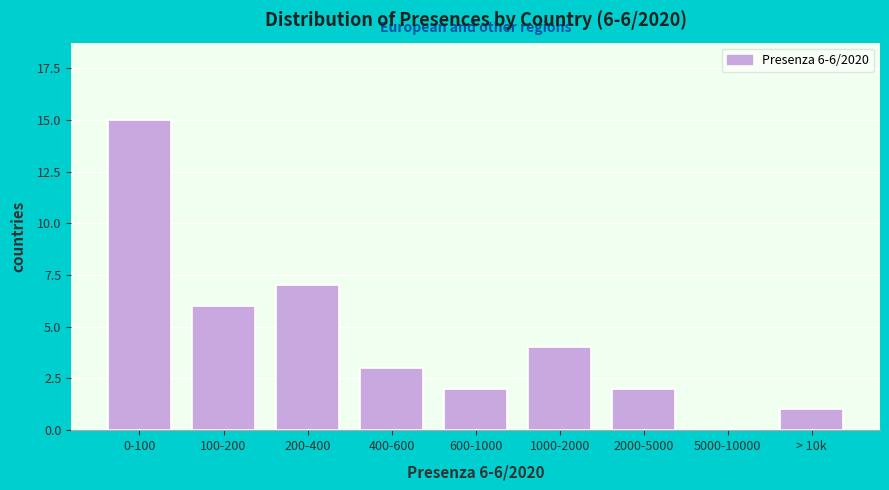

Reading left to right, list all the values displayed in this chart.

0-100=15	100-200=6	200-400=7	400-600=3	600-1000=2	1000-2000=4	2000-5000=2	5000-10000=0	> 10k=1